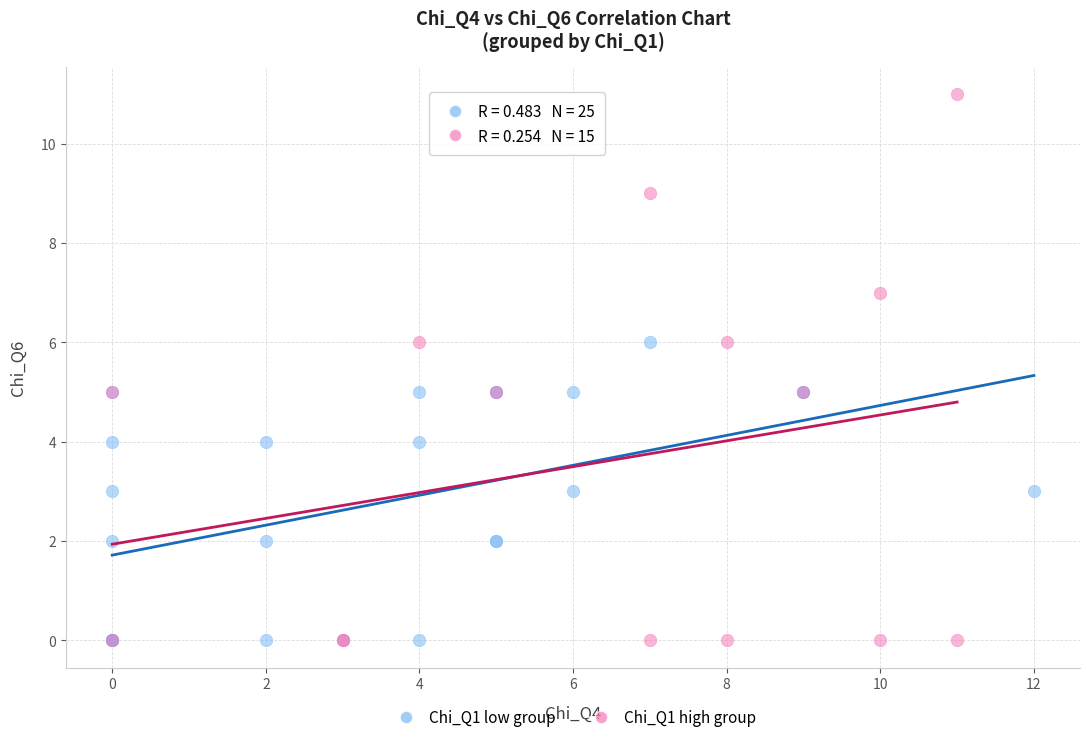

Which series contains the highest Y value?

Chi_Q1 high group